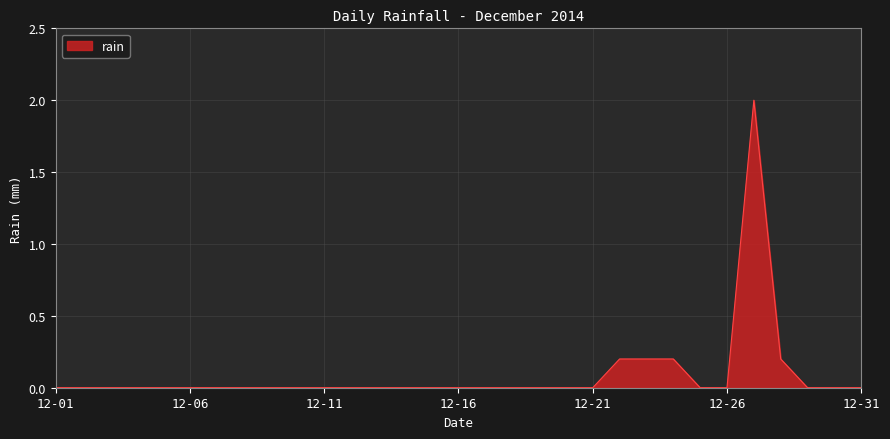

How many lines are shown in the chart?

1